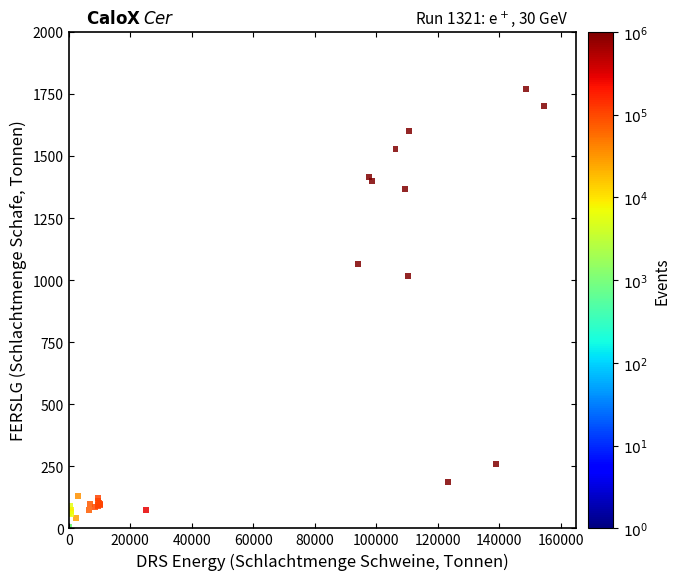

What Y value in the scatter plot is closest to 886?

1017